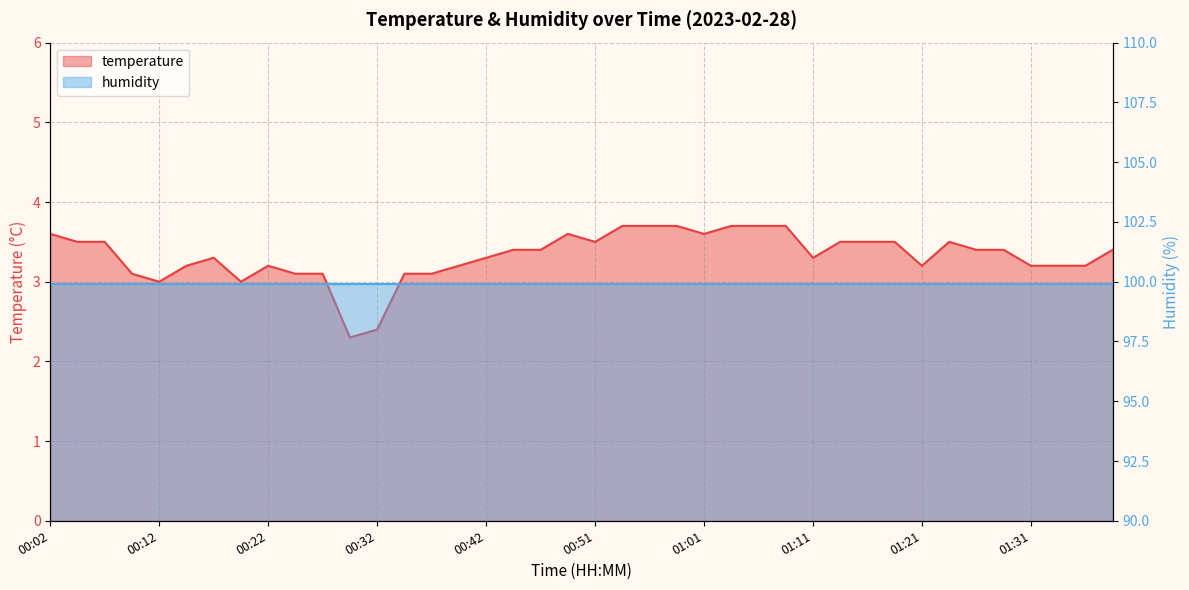

At which category does the chart reach its minimum across all series?

00:29